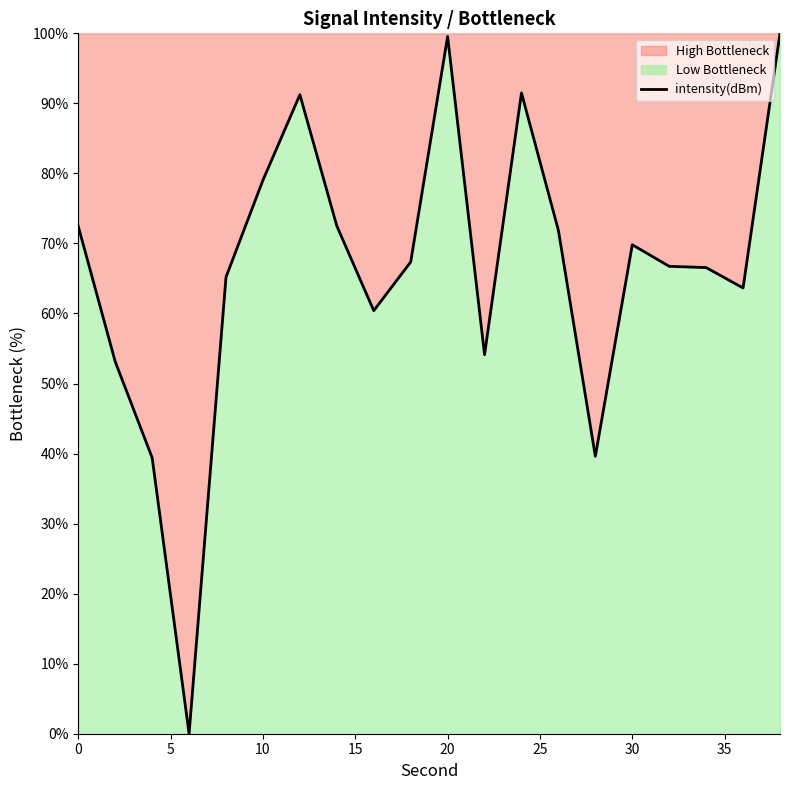

What is the value of the 5th point from the left?

65.2